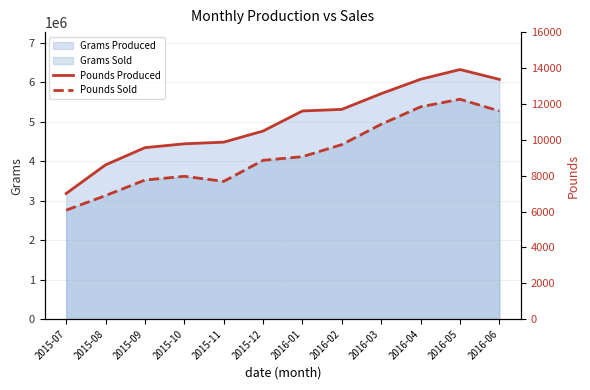

What position from the left is 2015-07?

1